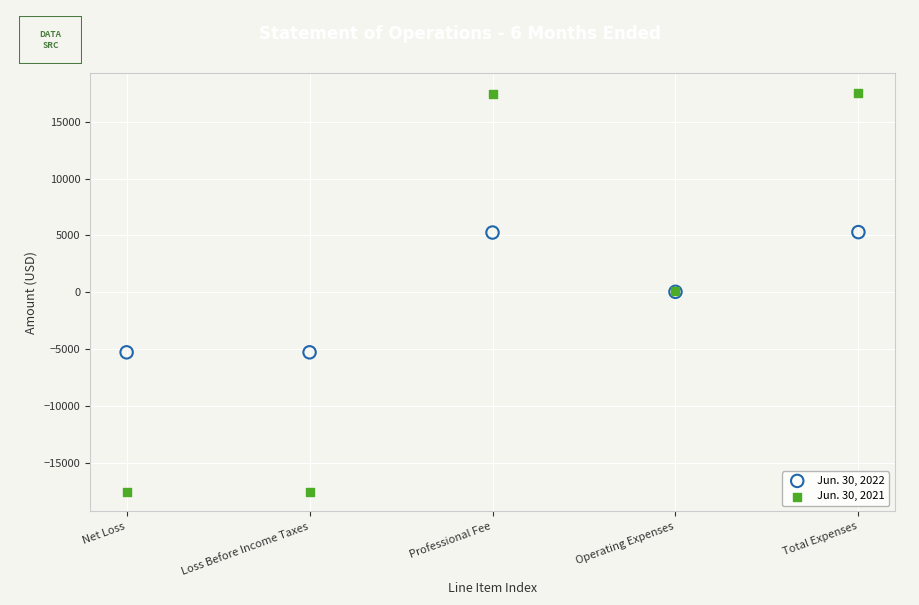

Which series has the widest spread of Y values?

Jun. 30, 2021